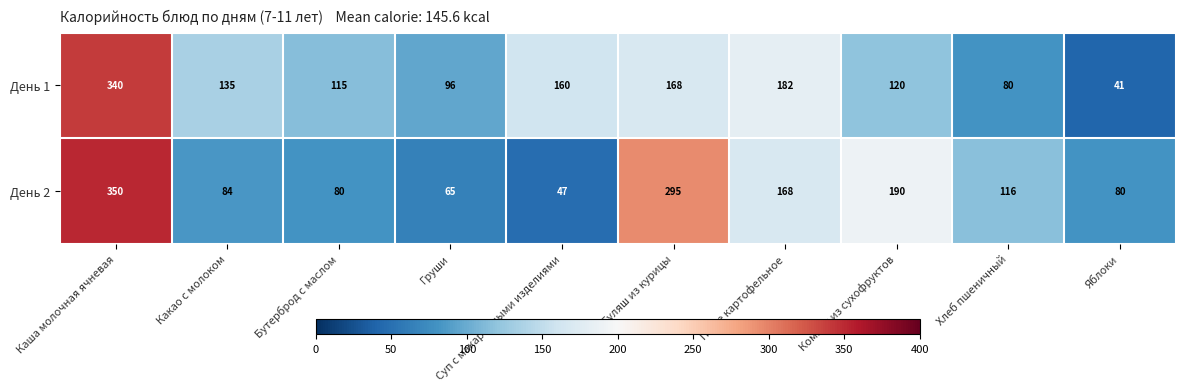

Is it true that День 2 equals 190 at Компот из сухофруктов?

True